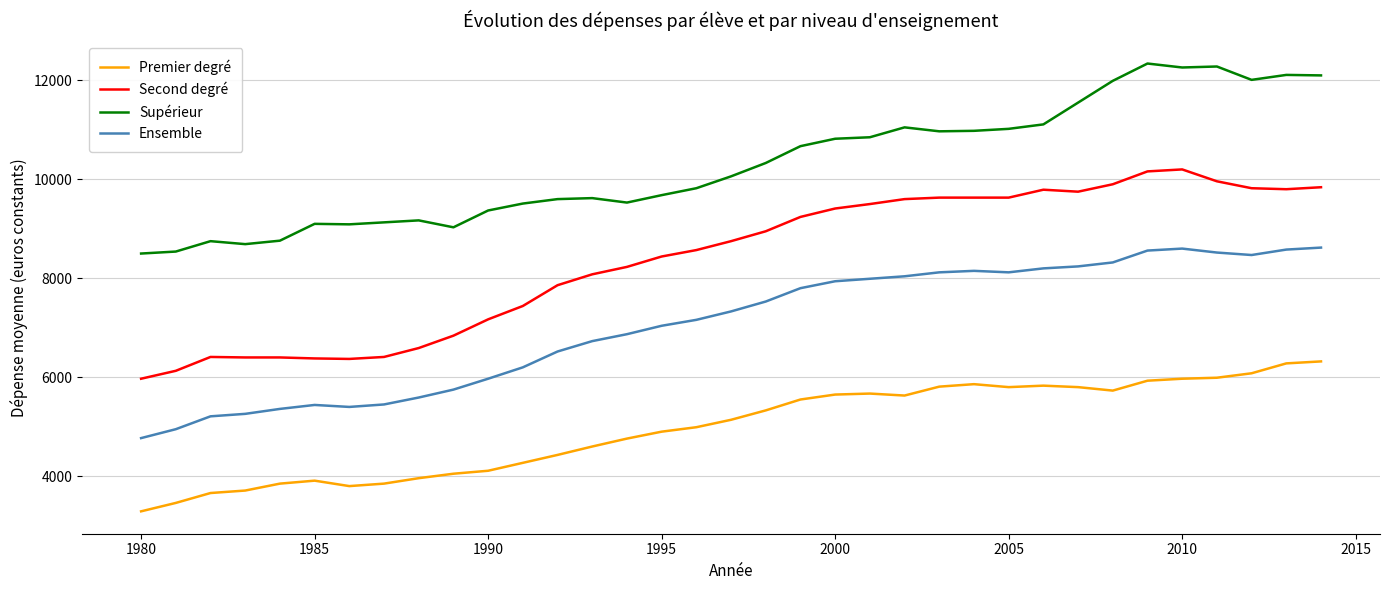

List the series in order of their overall mean, lowest first.

Premier degré, Ensemble, Second degré, Supérieur